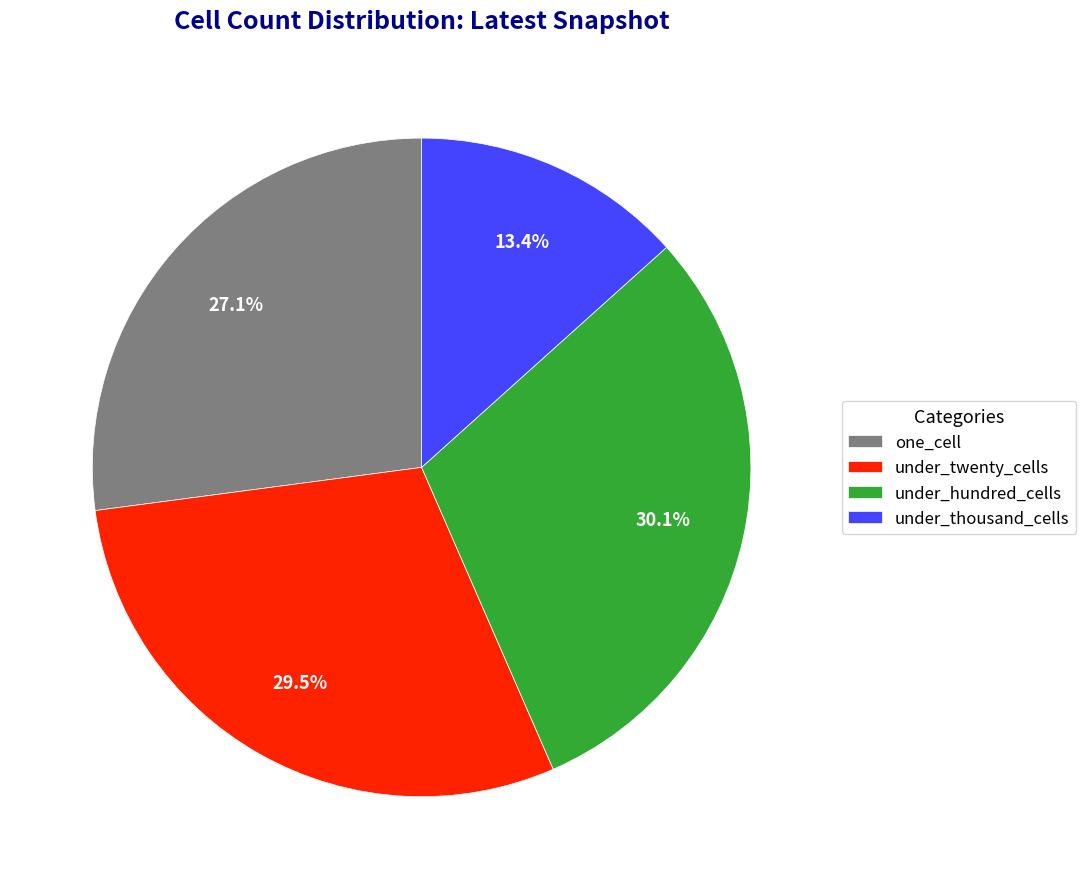

To the nearest percent, what is the difference between the one_cell and under_hundred_cells slice percentages?

3%